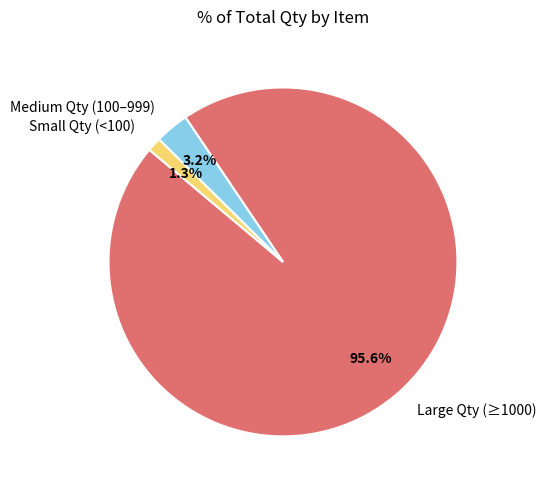

Does Small Qty (<100) account for over 50% of the chart?

No